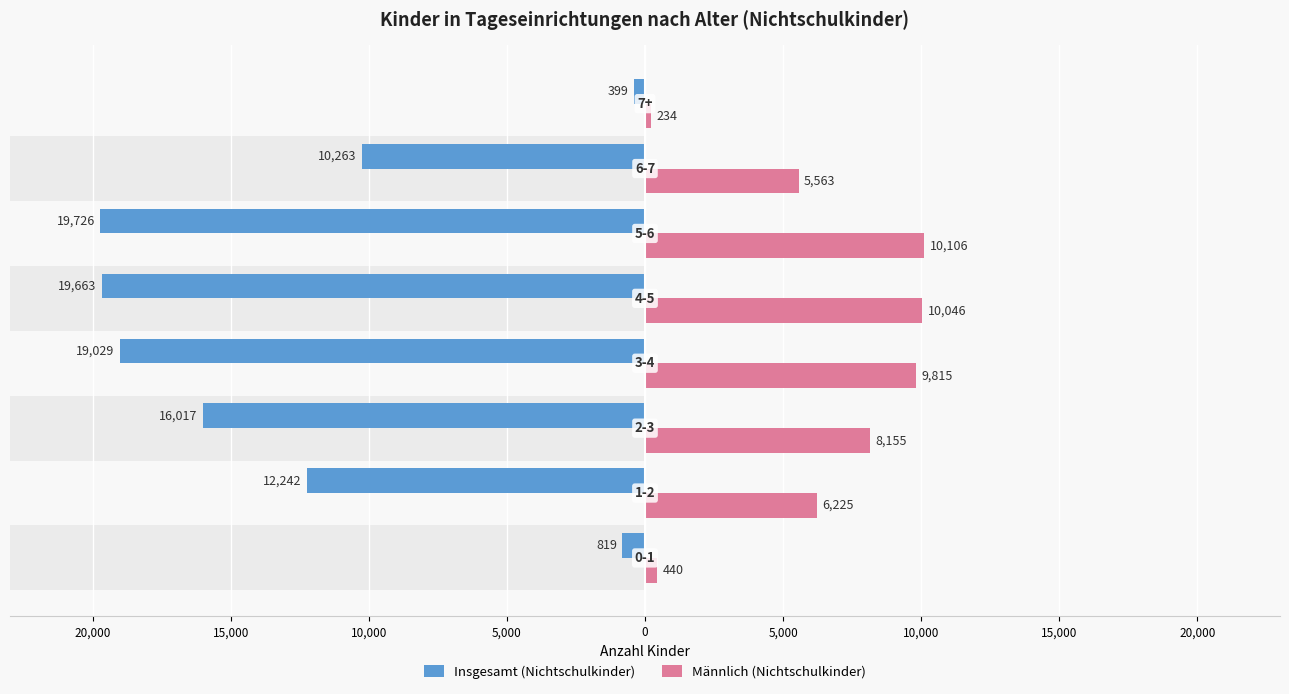

The Männlich (Nichtschulkinder) series shows 2045 at 0. True or false?

False